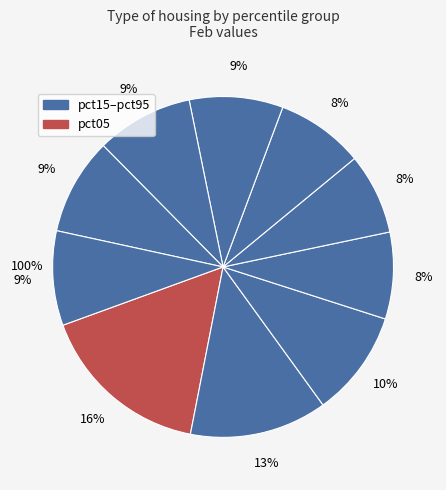

The pct35 slice represents 8% of the pie. True or false?

True